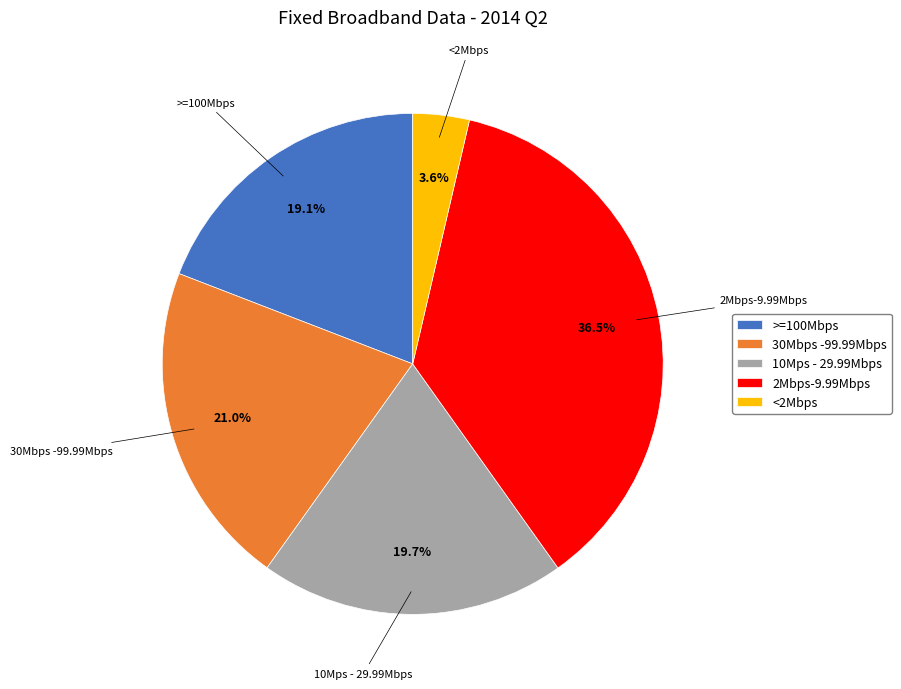

Count the number of slices in the pie.

5